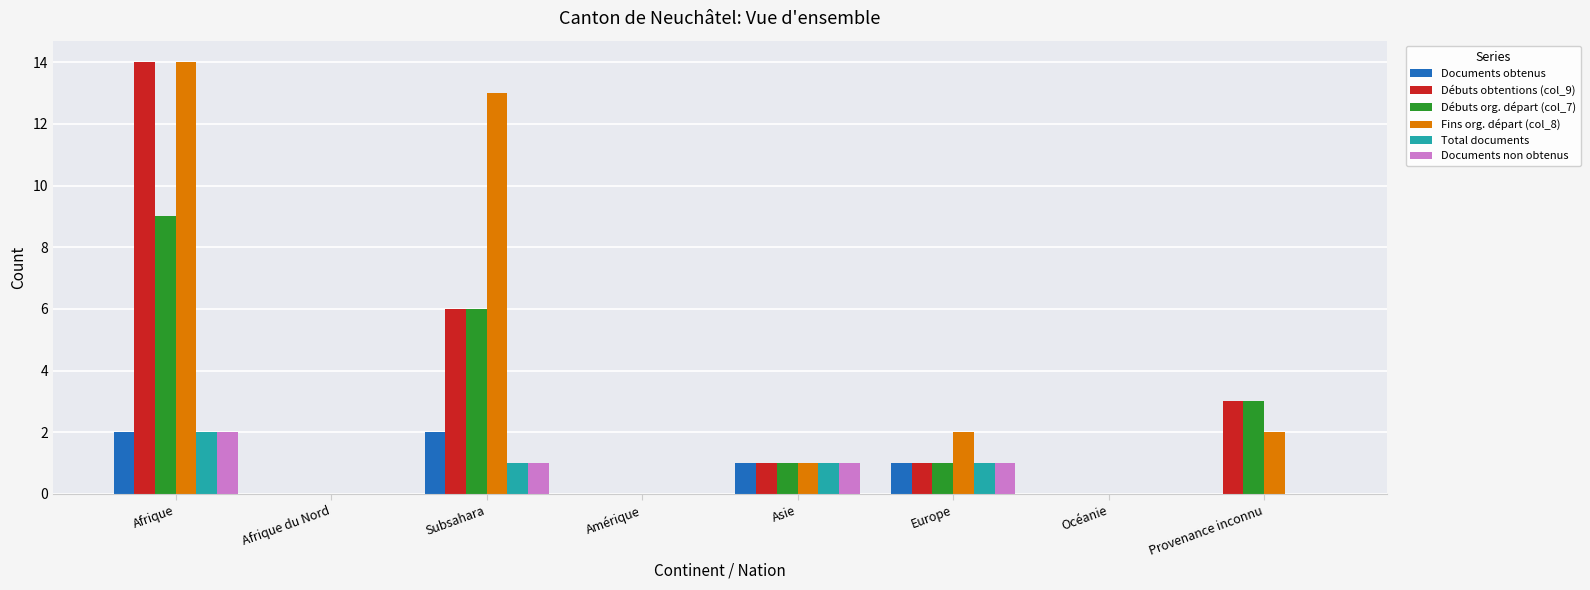

Count the Documents non obtenus values in the range 0 to 1.

7